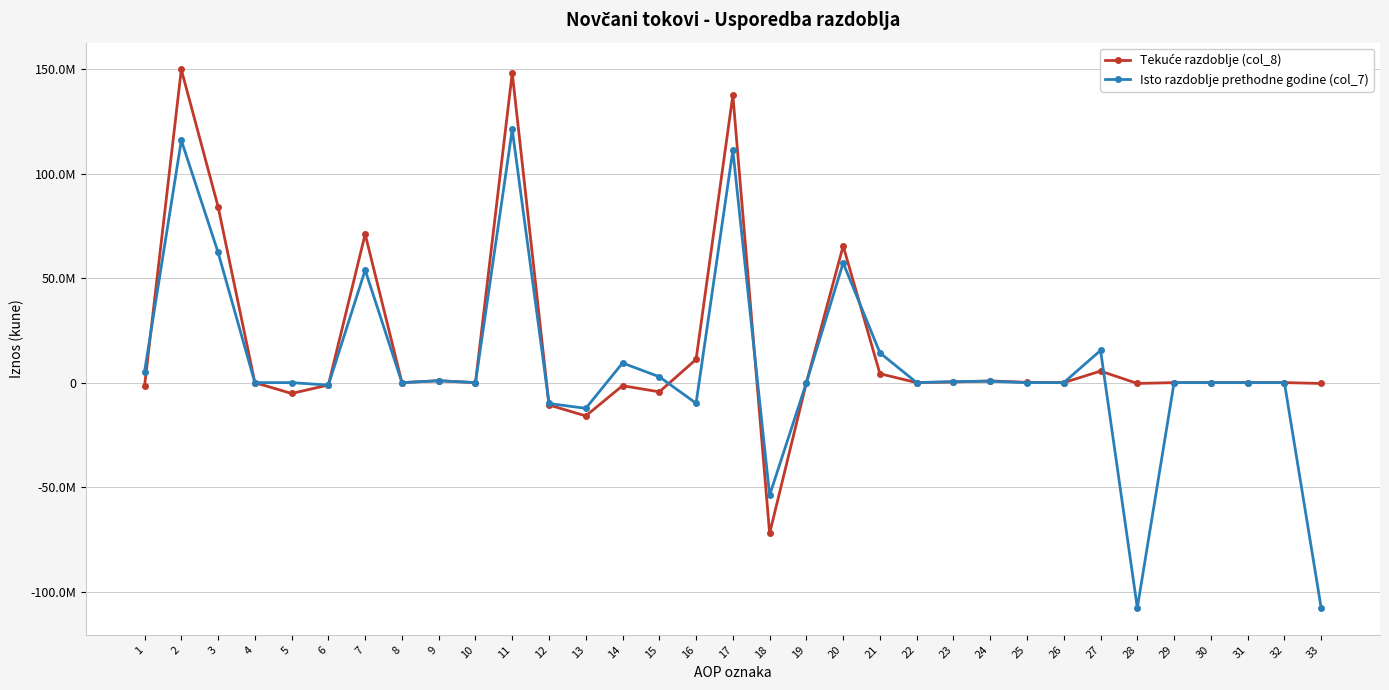

What is the value of the Isto razdoblje prethodne godine (col_7) point at the 20th from the left?

57260641